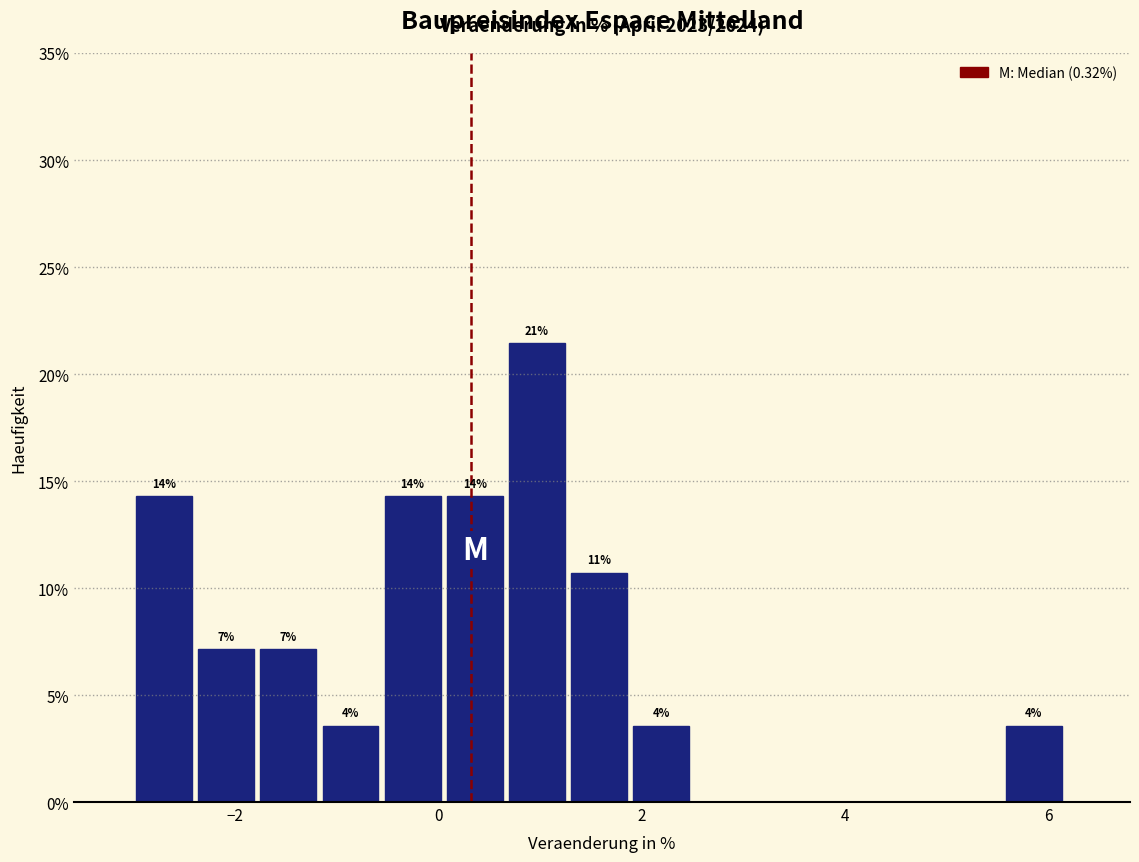

Read against the x-axis, roughly where is the centre of the tallest bar?

1.0